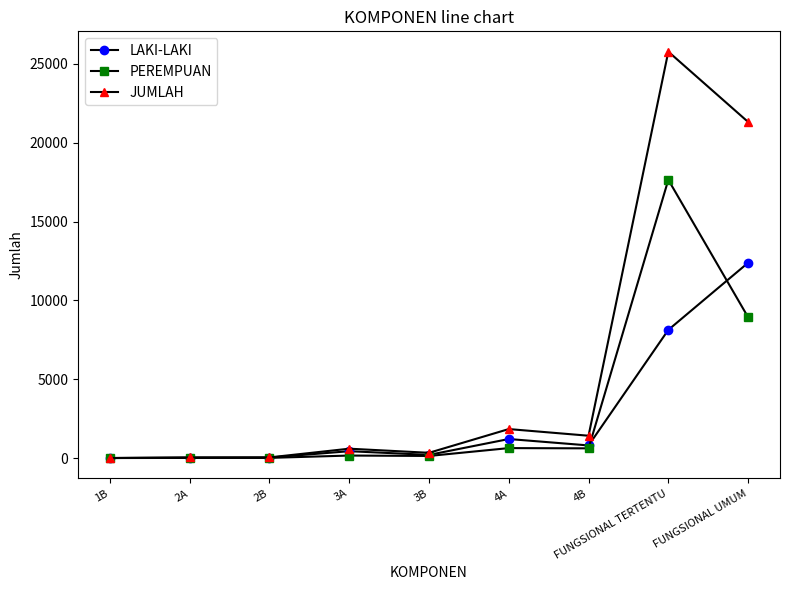

At which category is the sum across all series the highest?

FUNGSIONAL TERTENTU